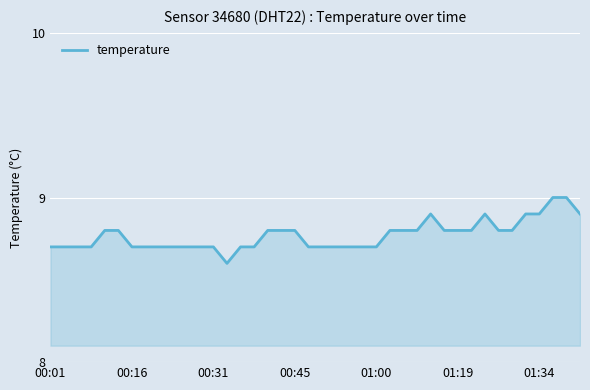

What is the maximum value shown in the chart?

9.0